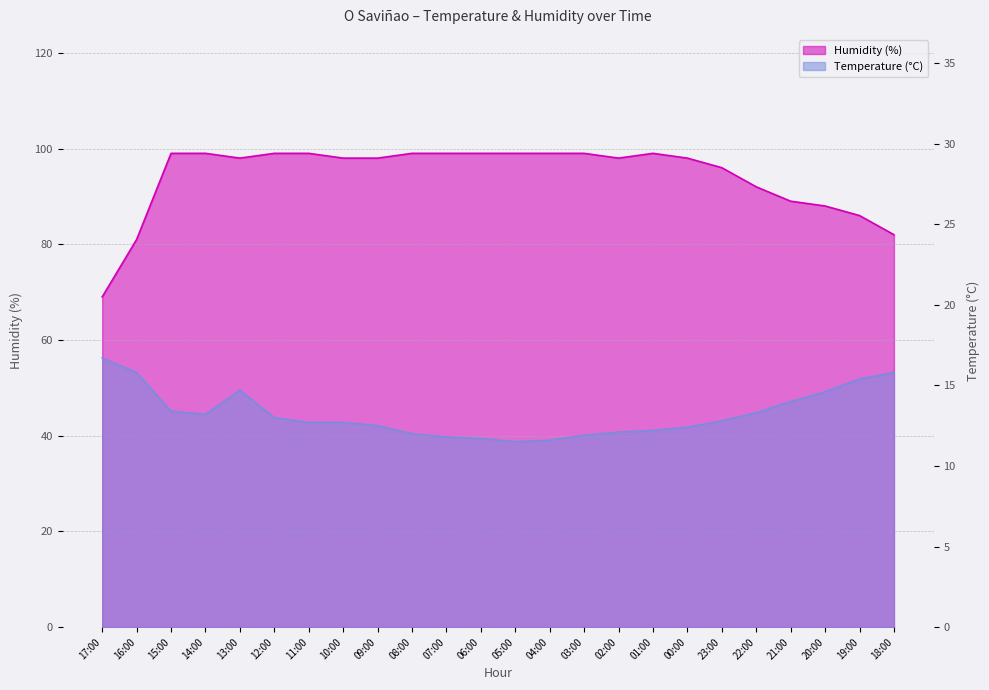

In Temperature (°C), how many points are lower than both neighbors (excluding endpoints)?

2